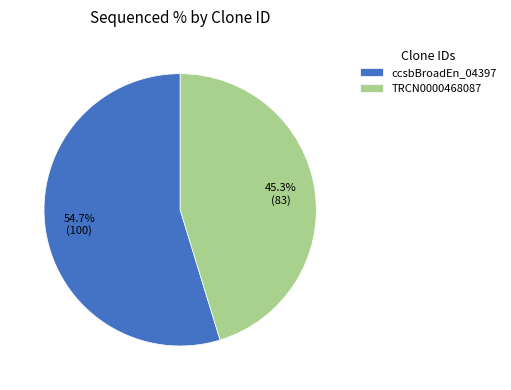

How many segments does this pie chart have?

2